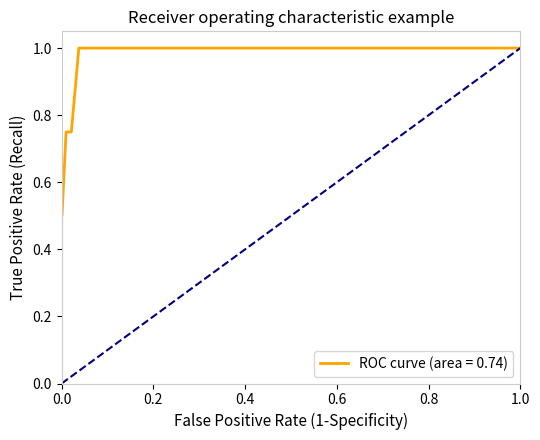

How many distinct data groups are displayed?

1